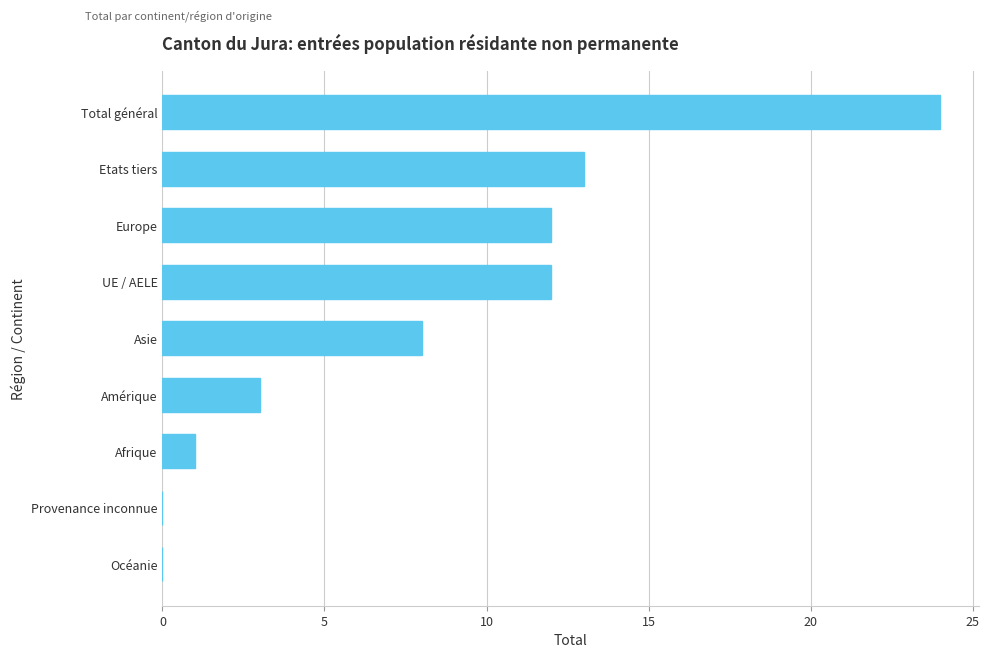

Between Provenance inconnue and Afrique, which is larger?

Afrique